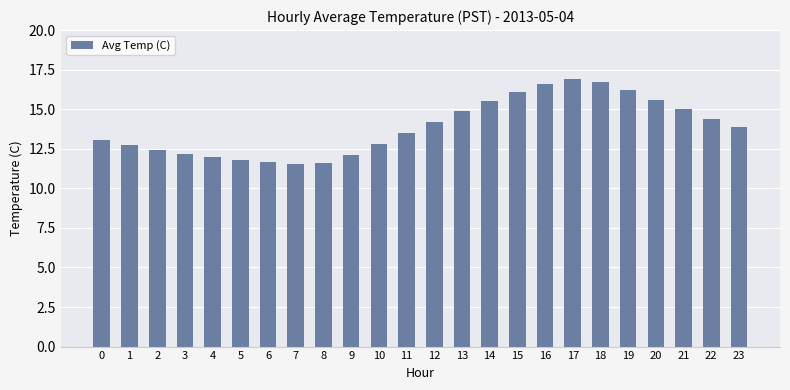

Approximately how many times larger is the value at 21 compared to 14?

1.0